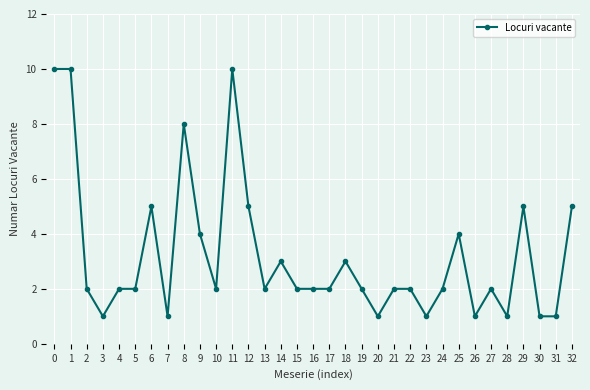

How many lines are shown in the chart?

1